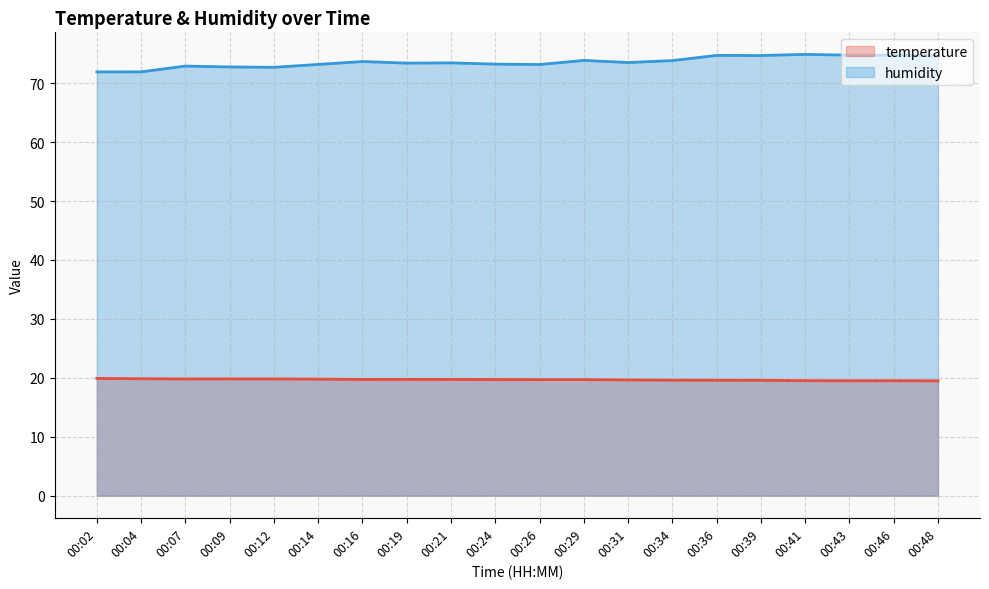

What is the difference between the highest and lowest values at 00:39?

55.1